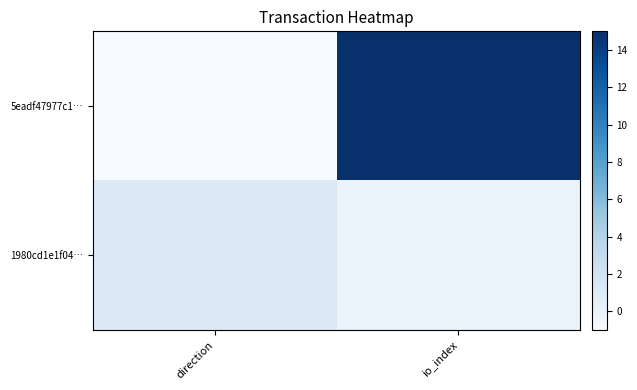

Reading right to left, extract all data points from this chart.

5eadf47977c1…: io_index=15	direction=-1
1980cd1e1f04…: io_index=0	direction=1